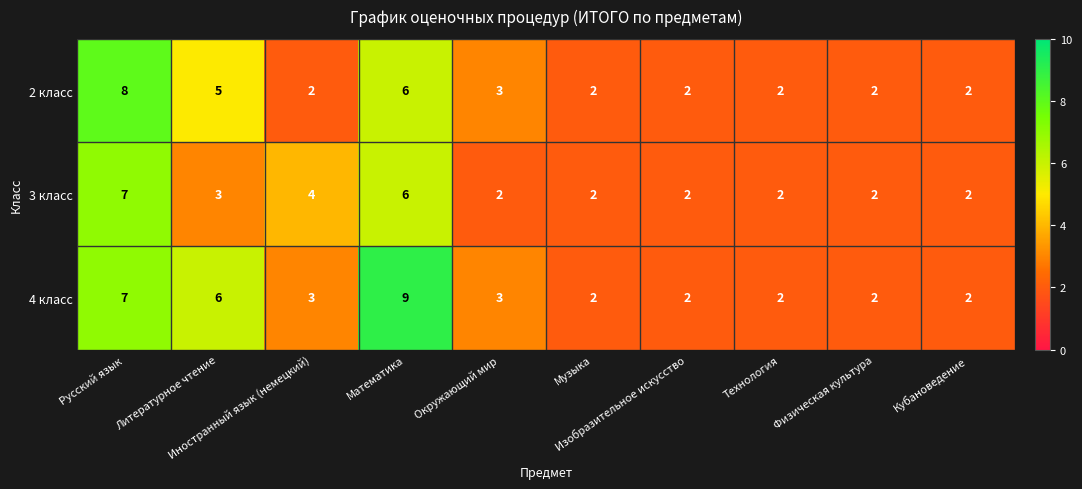

List the series in order of their peak value, lowest first.

3 класс, 2 класс, 4 класс